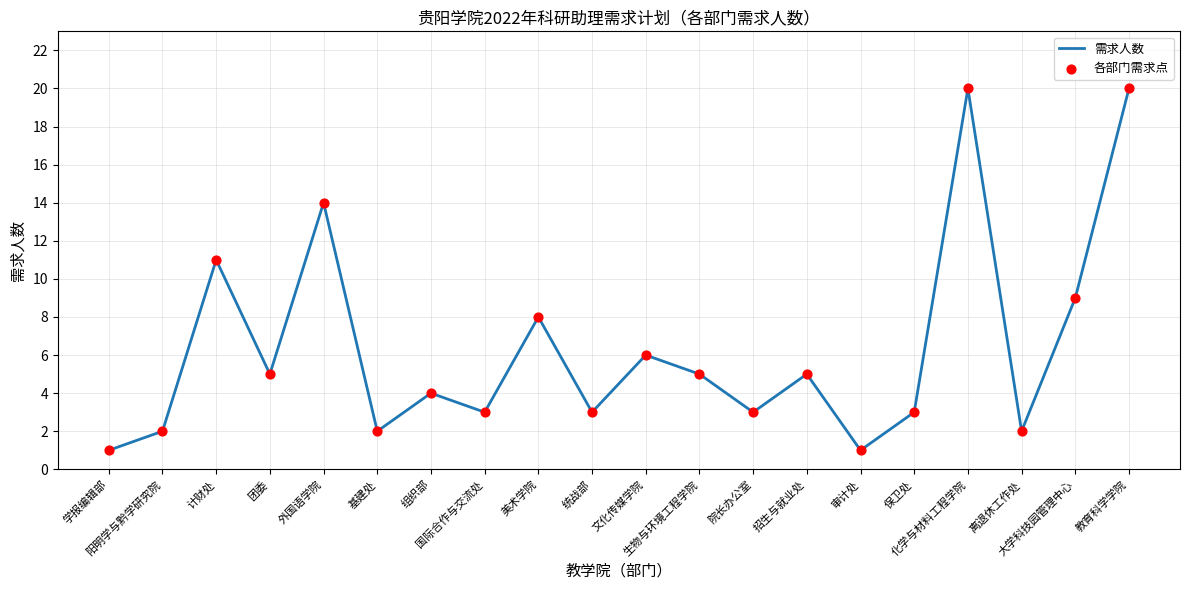

What is the maximum value shown in the chart?

20